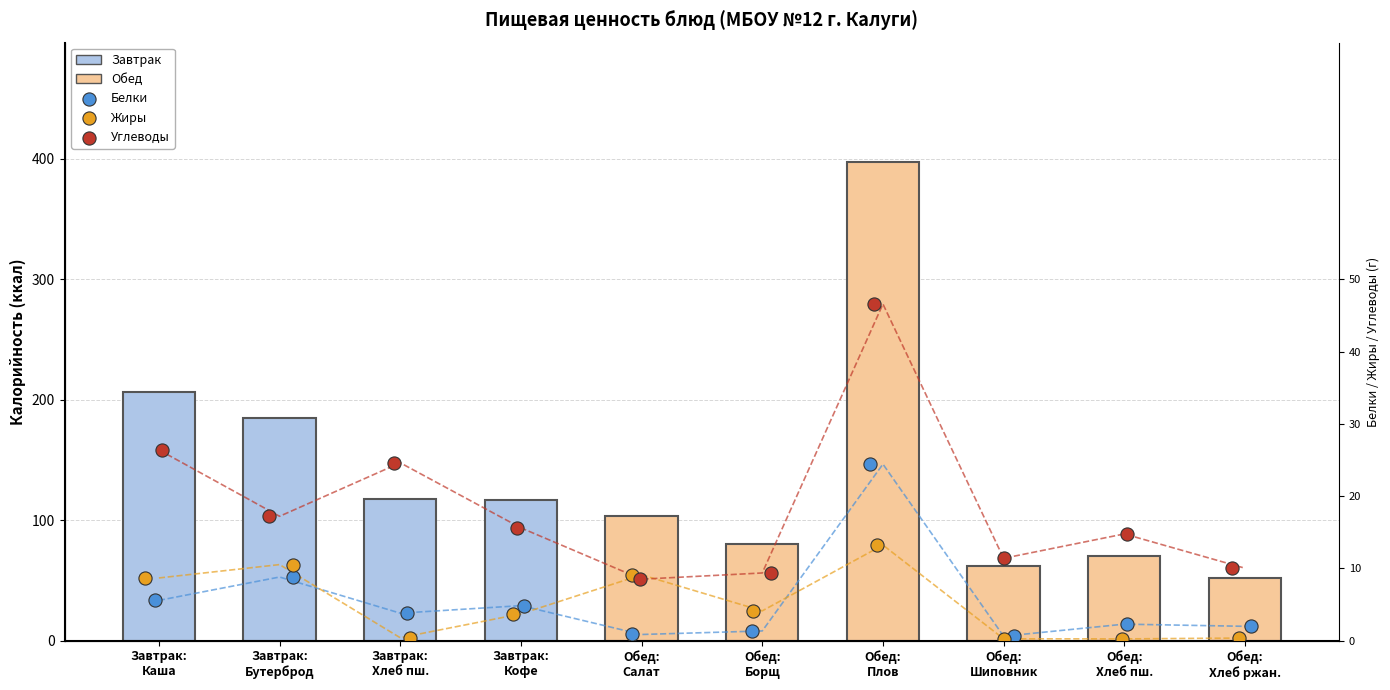

Which series reaches the maximum Y coordinate?

Калорийность